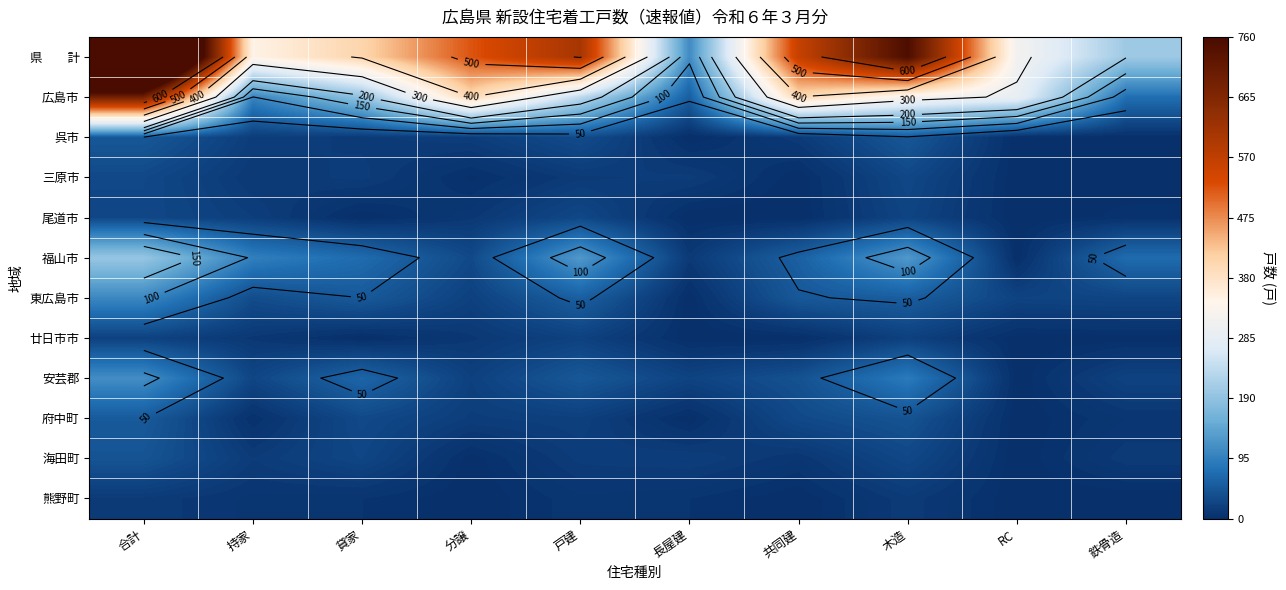

What is the approximate value of 海田町 at 木造?

29